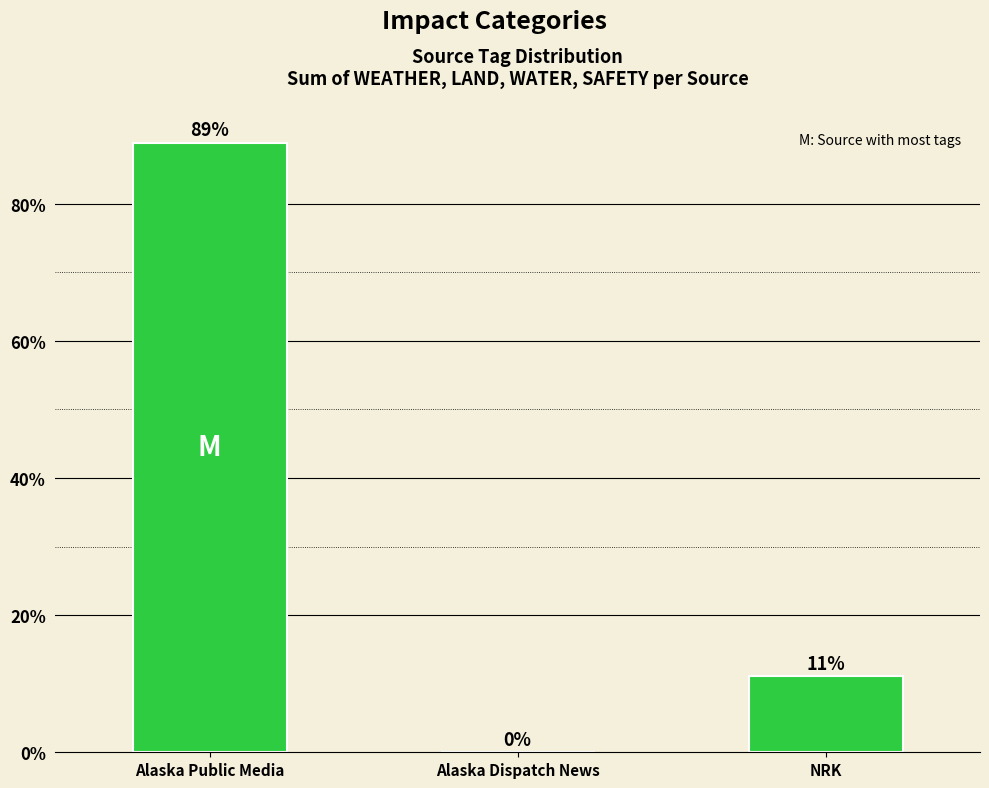

At which label does the data first exceed 11?

Alaska Public Media